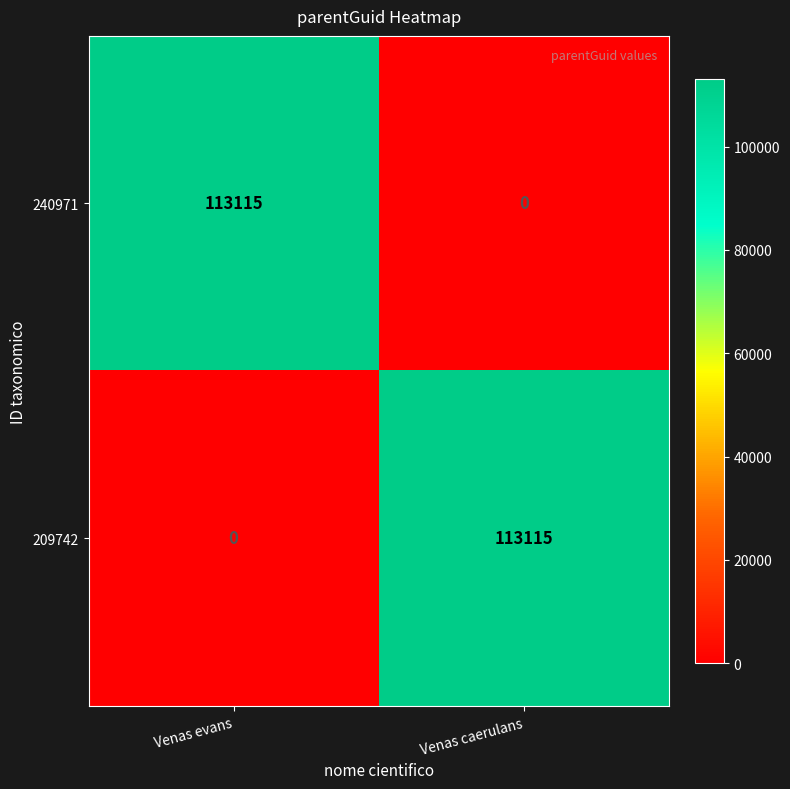

What is the difference between the highest and lowest values at Venas evans?

113115